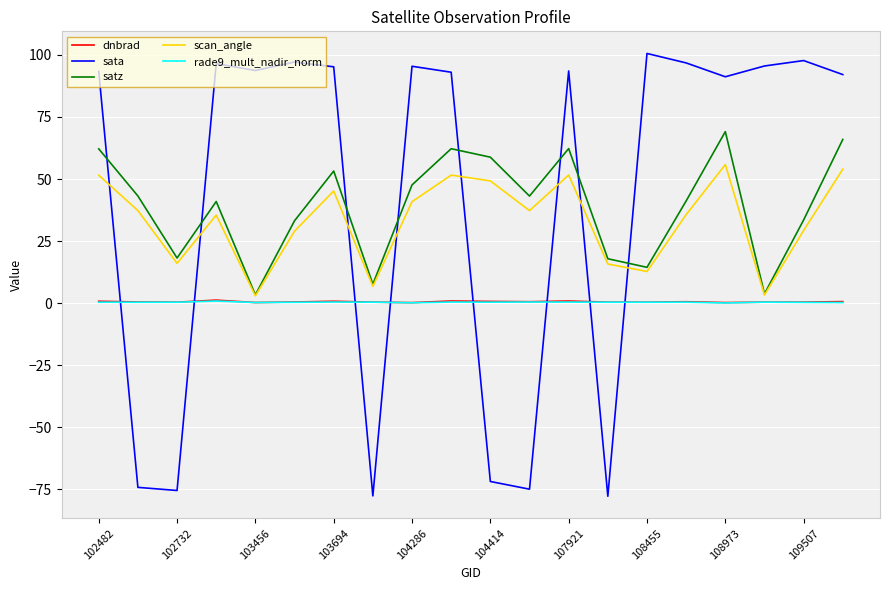

What is the minimum value shown in the chart?

-77.7